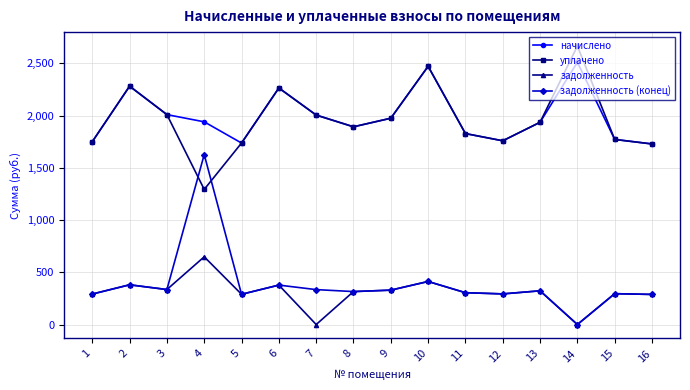

Which label corresponds to the largest value in the chart?

14